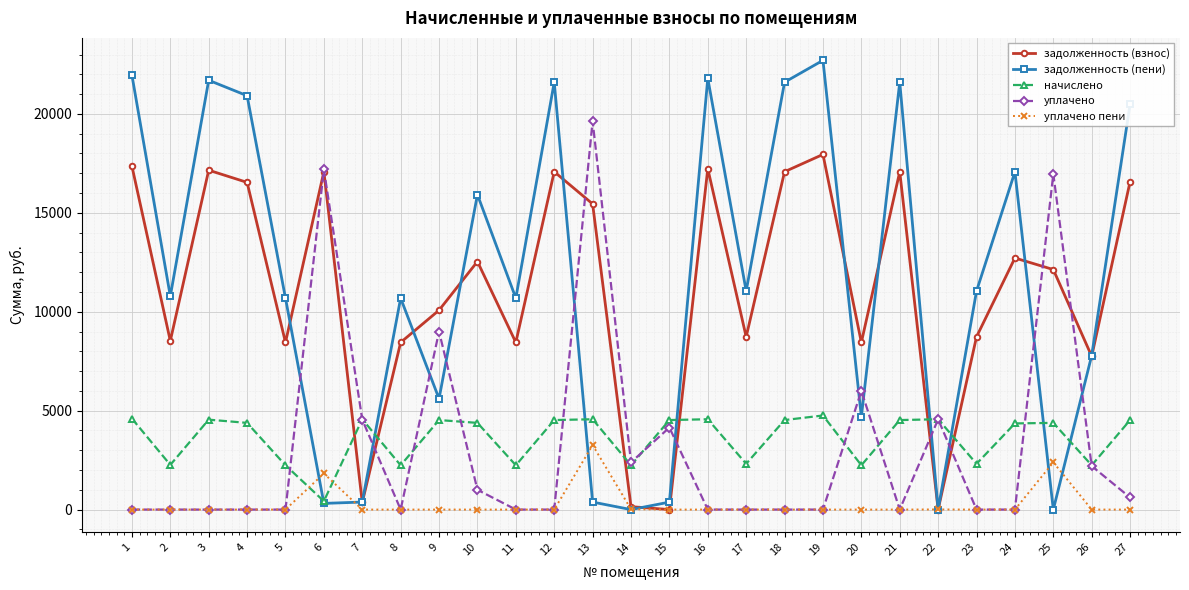

At how many categories does at least one series exceed 2899?

26